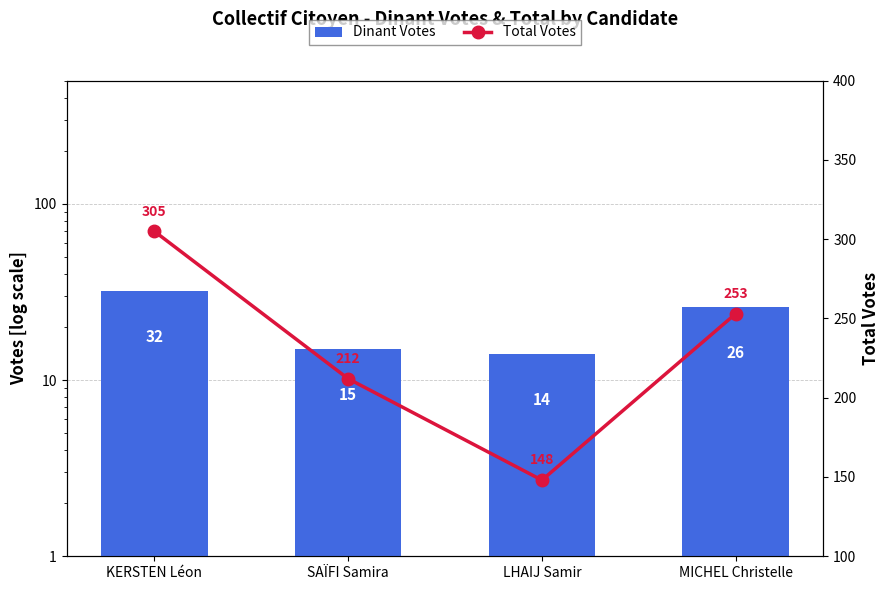

What is the difference between the second highest and second lowest values in the Dinant series?

11